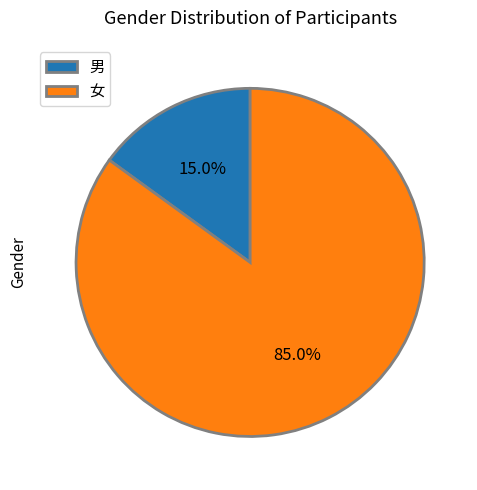

Is the sum of 女 and 男 greater than half?

Yes